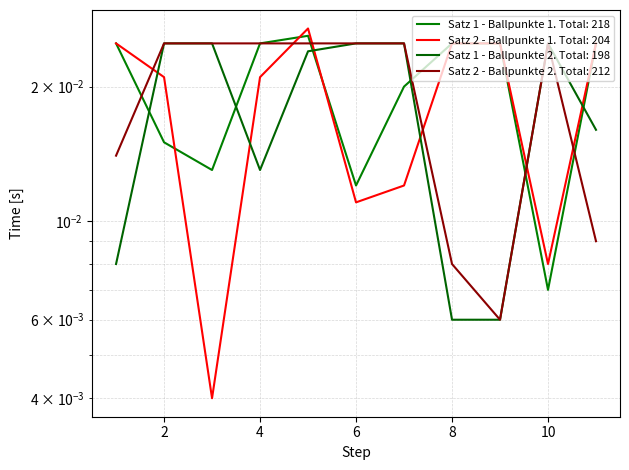

Which series has the largest range (max minus min)?

Satz 2 - Ballpunkte 1